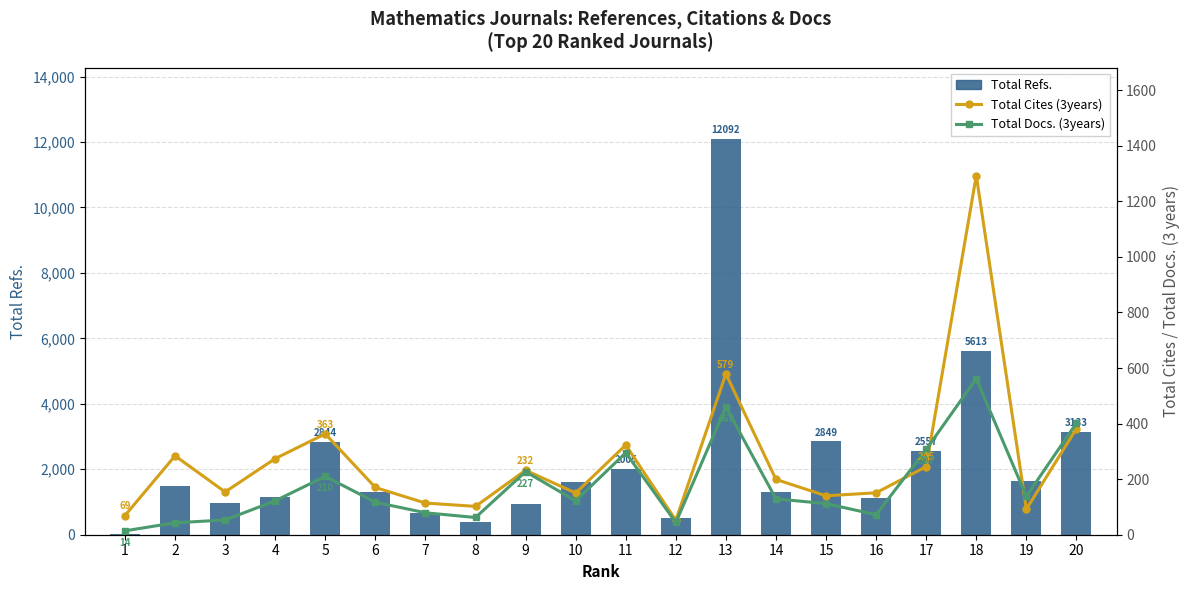

At how many categories does at least one series exceed 2773?

5